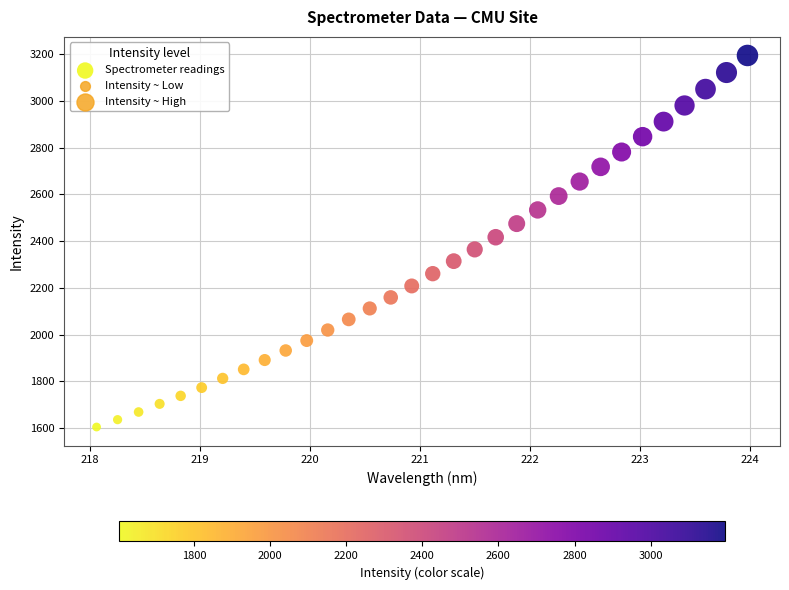

What is the range of X values (max minus min)?

5.9